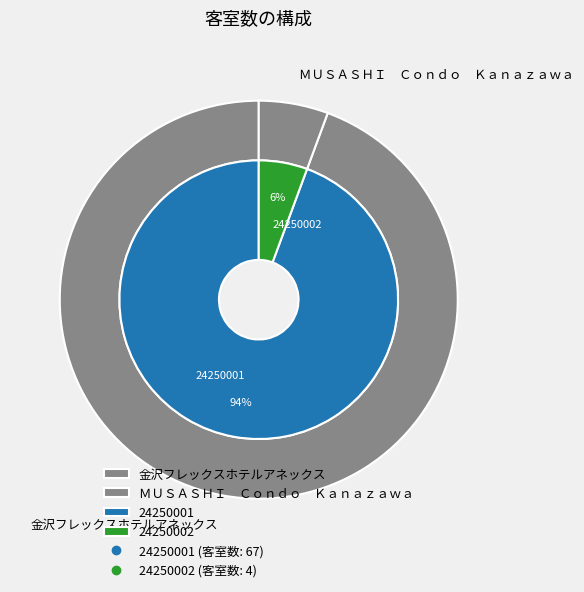

To the nearest percent, what is the combined percentage of 24250001 and 24250002?

100%